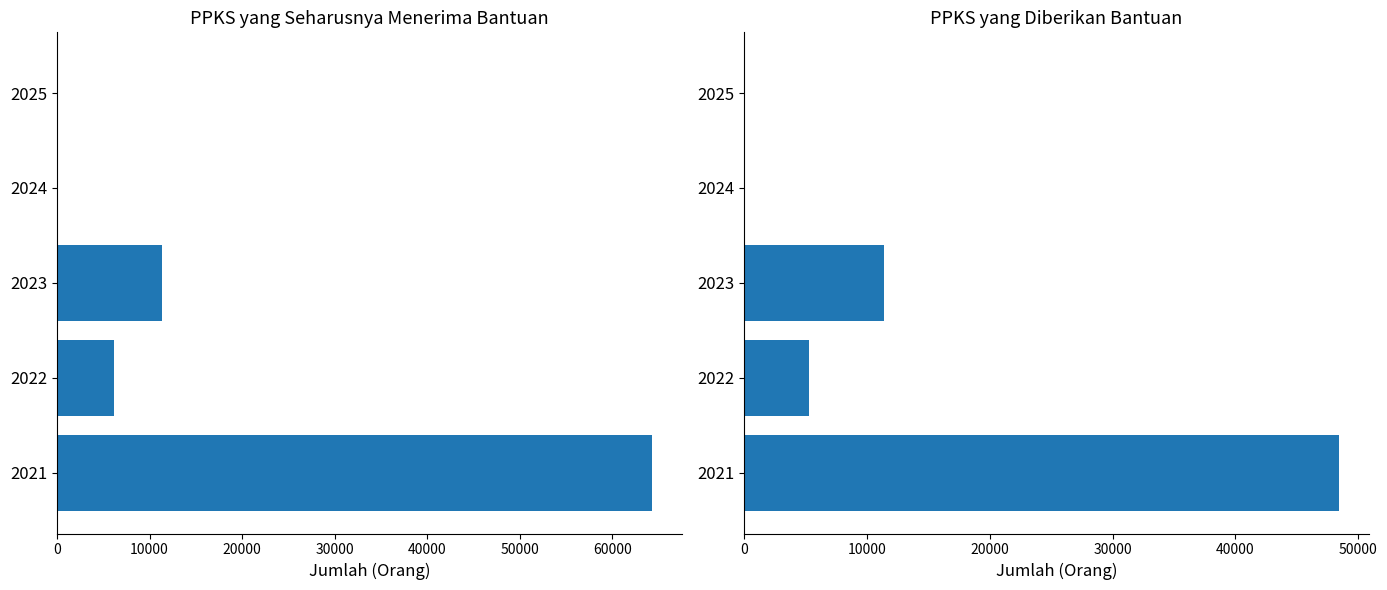

What are all the series names shown in the legend?

PPKS yang Seharusnya Menerima Bantuan (Orang), PPKS yang Diberikan Bantuan (Orang)